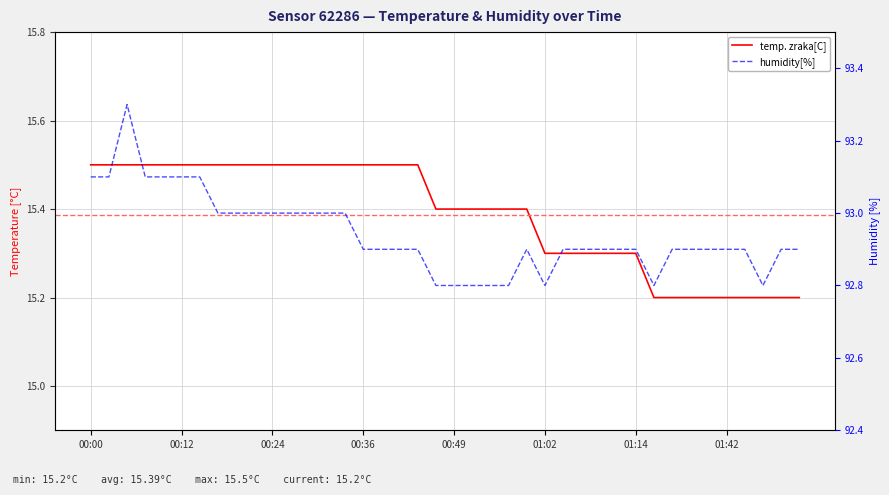

True or false: humidity[%] and temp. zraka[C] intersect in this chart.

False